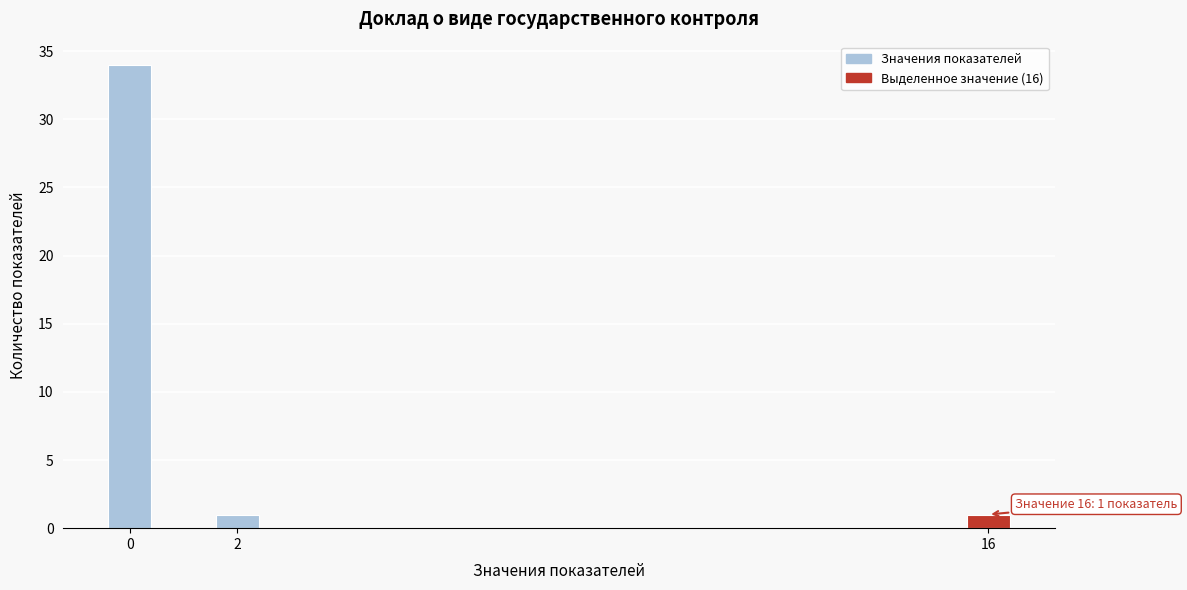

Reading left to right, what are all the values shown in this chart?

0=34	2=1	16=1